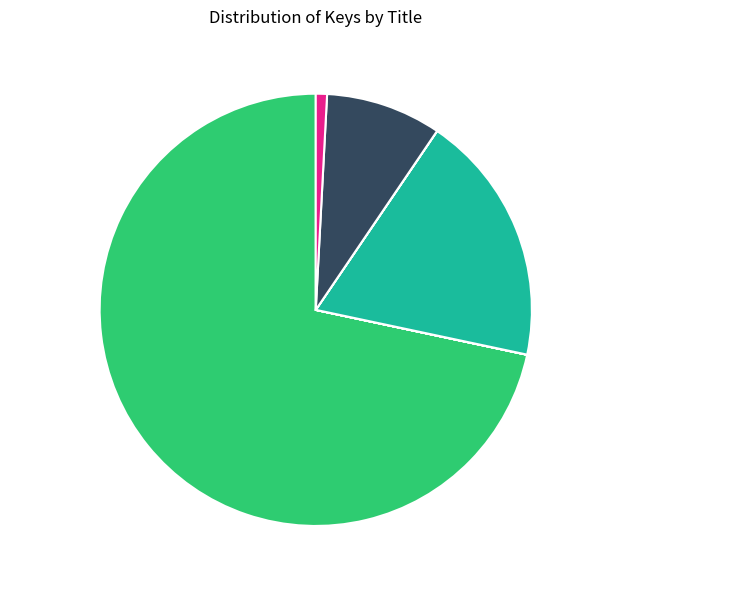

Does Misty of Chincoteague 71.7% represent more than half of the total?

Yes